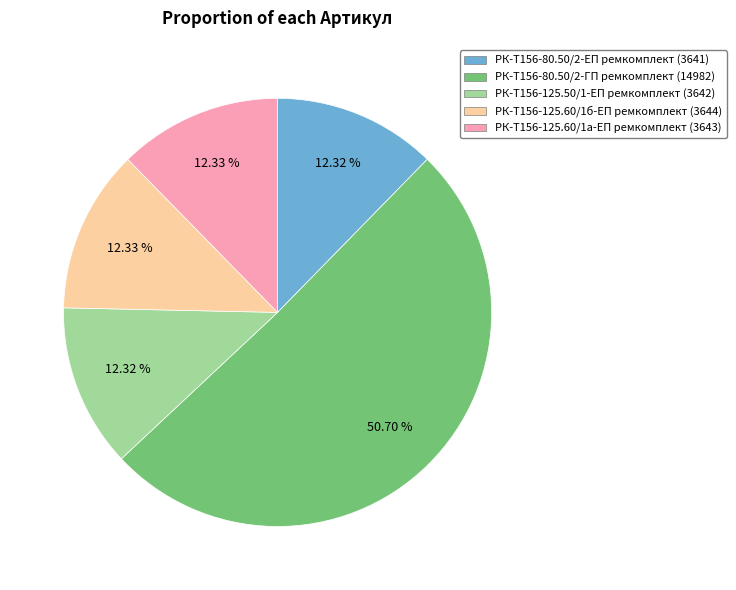

Is РК-Т156-80.50/2-ЕП ремкомплект the majority of the pie?

No